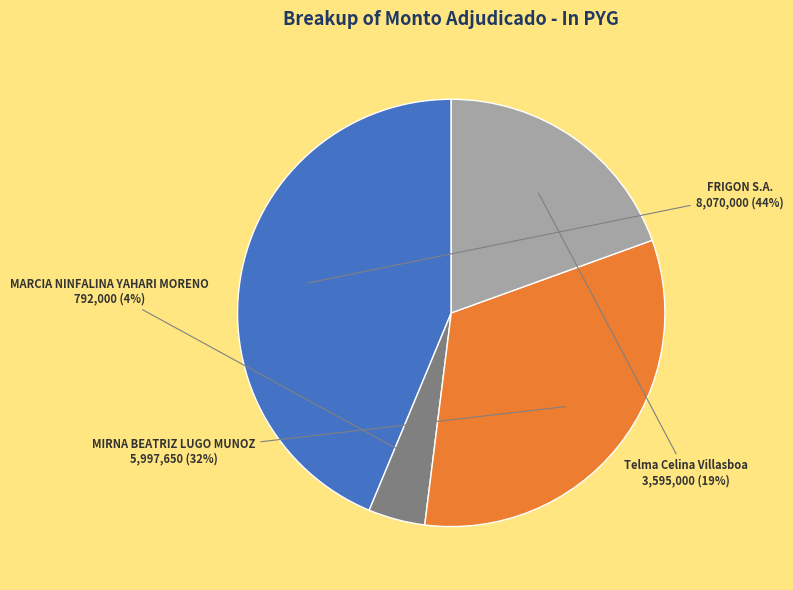

Does FRIGON S.A. account for over 50% of the chart?

No